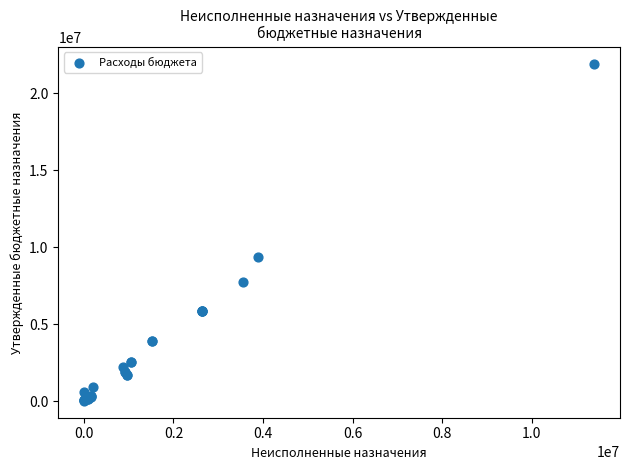

What Y value in the scatter plot is closest to 10958852?

9342200.0